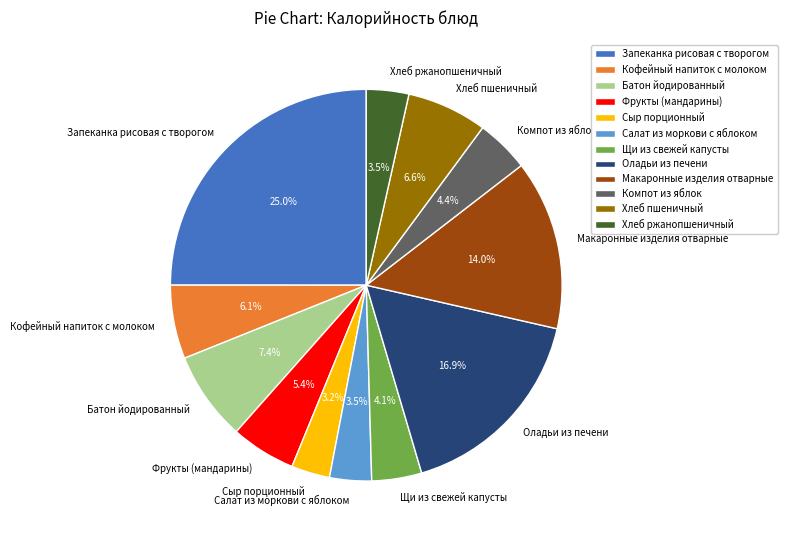

Count the number of slices in the pie.

12